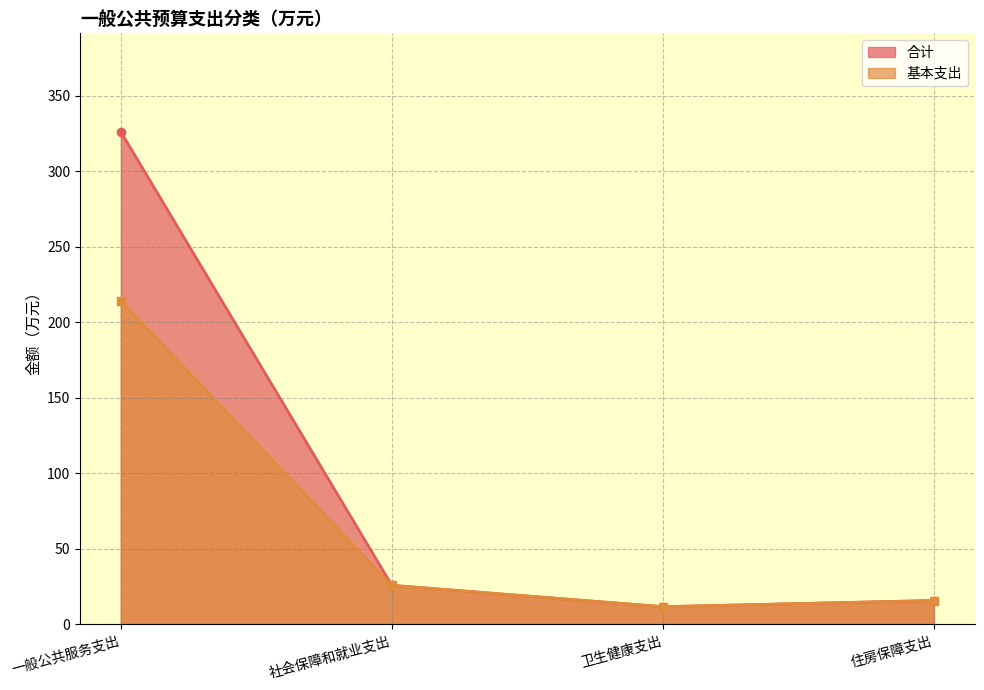

At which category does 基本支出 reach its first local valley?

卫生健康支出